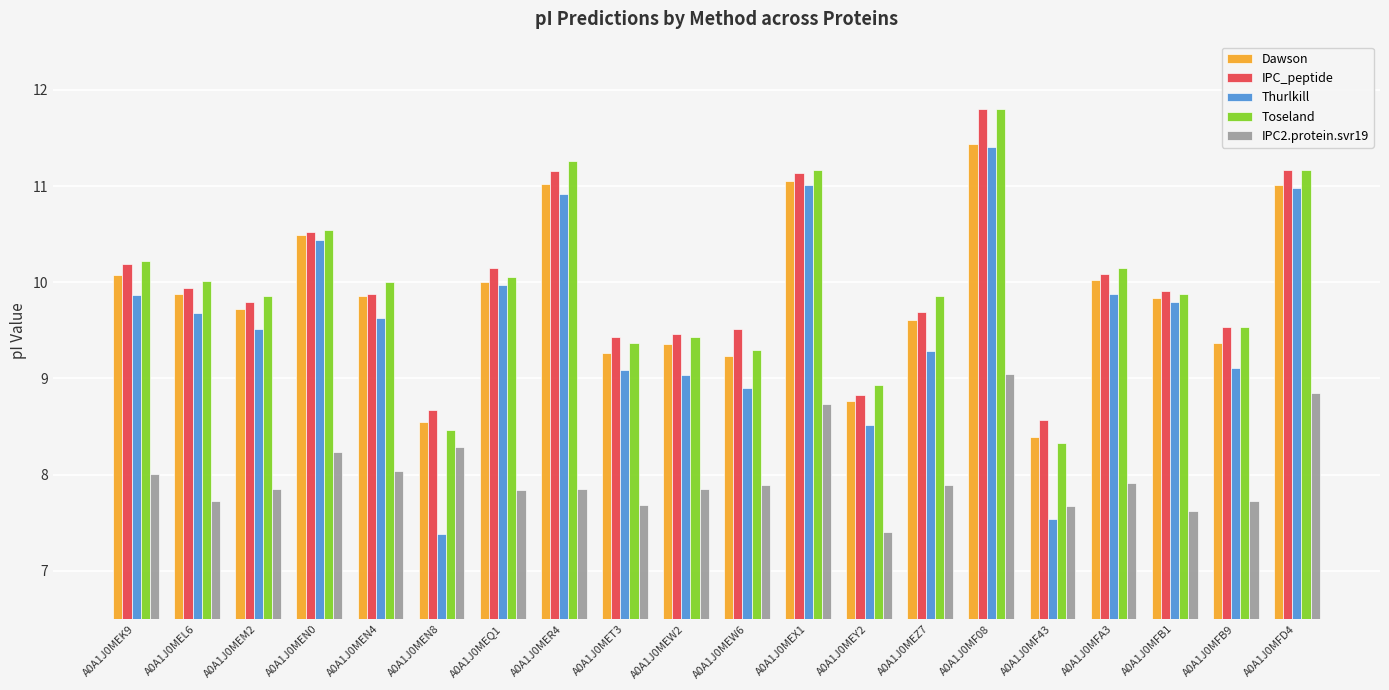

What are all the series names shown in the legend?

Dawson, IPC_peptide, Thurlkill, Toseland, IPC2.protein.svr19